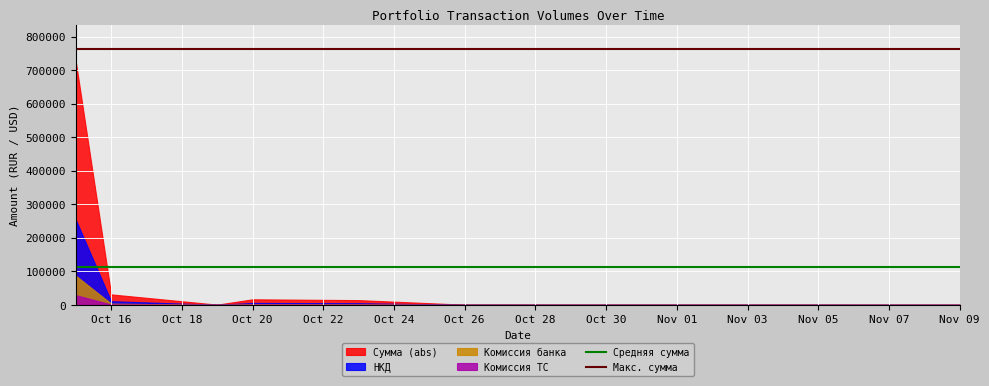

What is the value of the Макс. сумма point at the 1st from the left?

762288.3